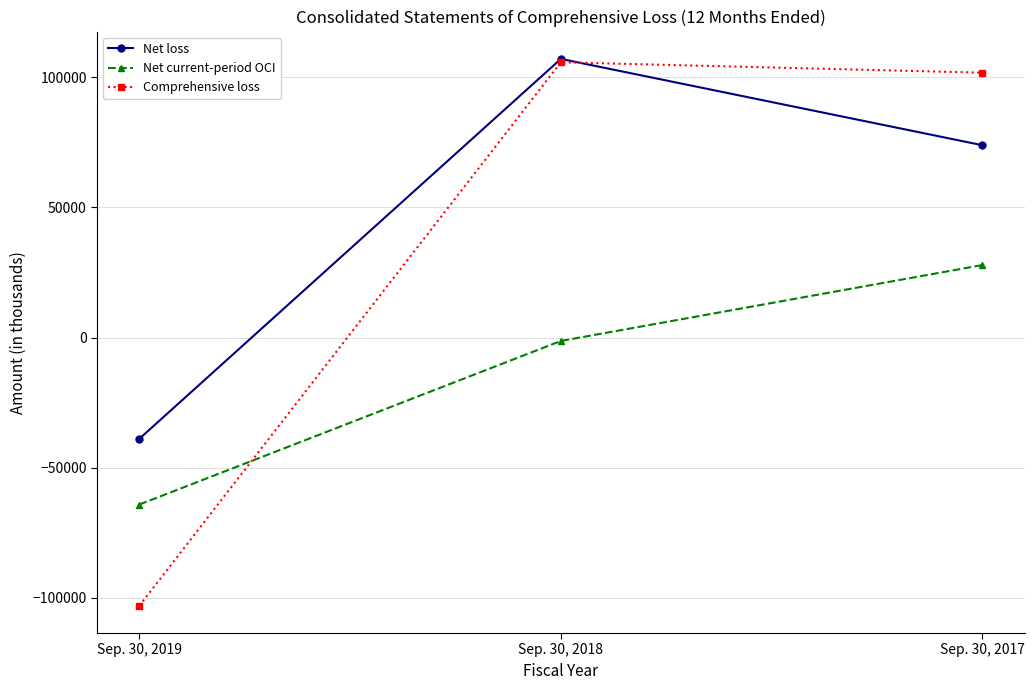

Is it true that Comprehensive loss equals 101805 at Sep. 30, 2017?

True